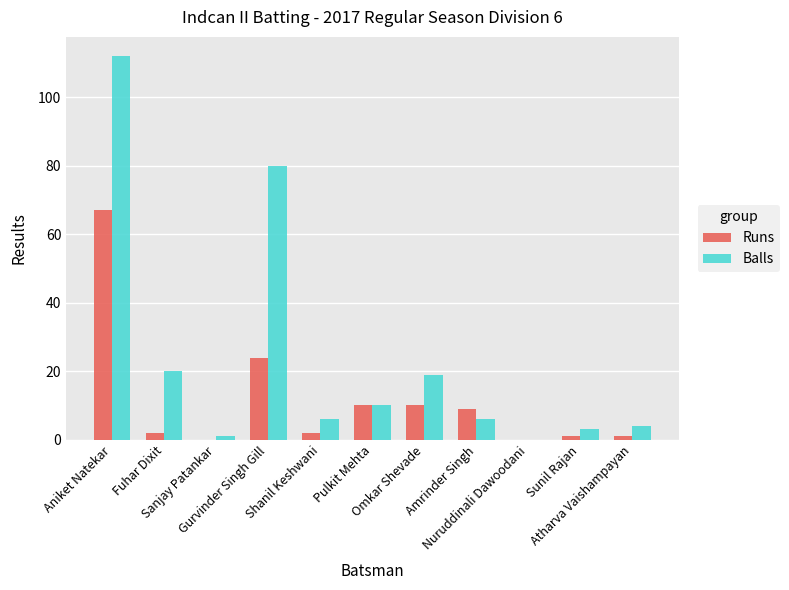

What are all the series names shown in the legend?

Runs, Balls